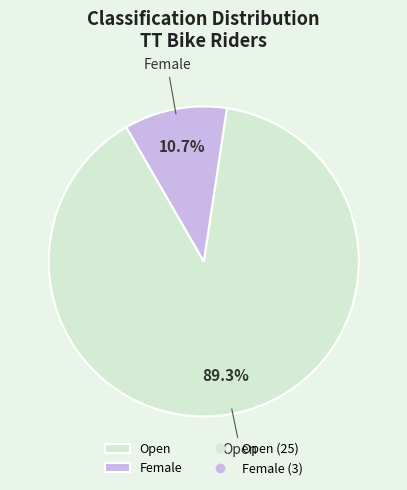

How many segments does this pie chart have?

2